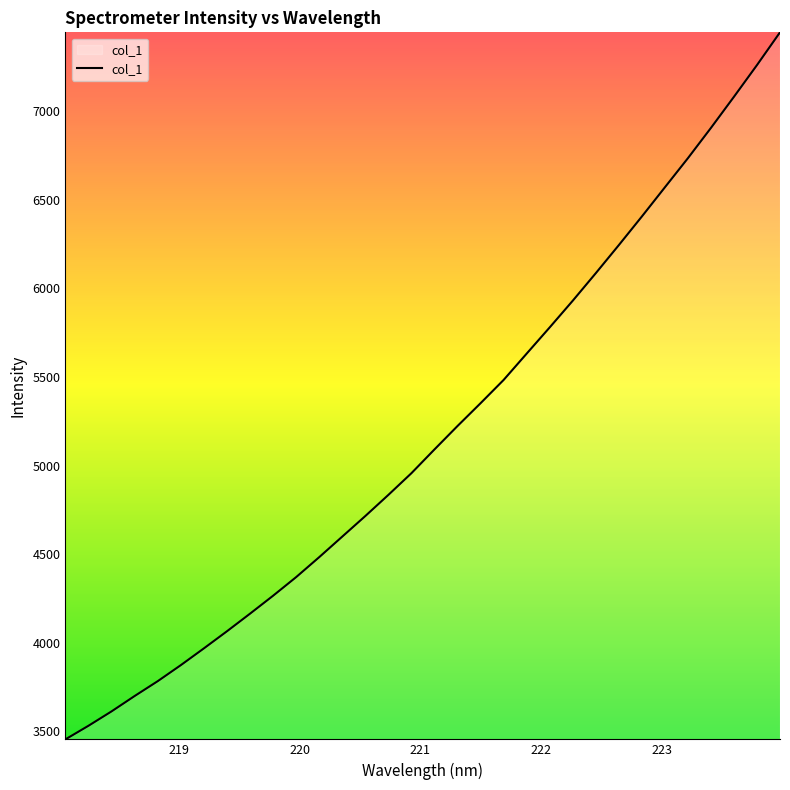

What is the difference between the maximum and minimum values?

3989.0